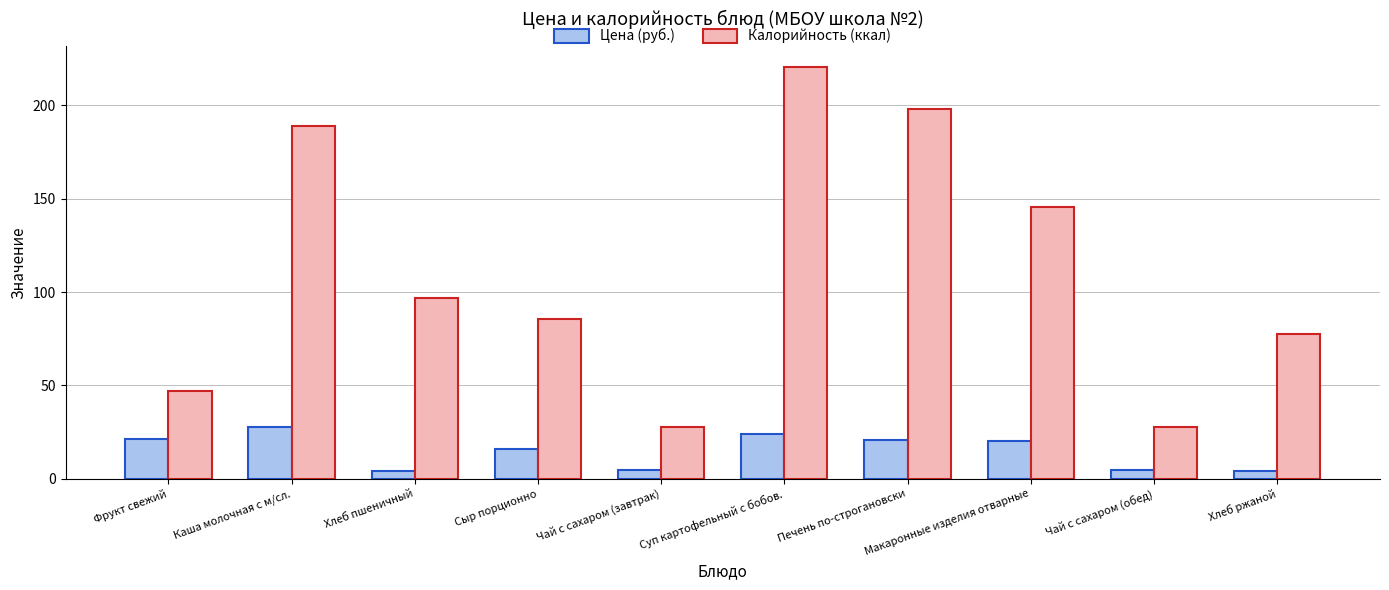

How many bars are there in each group?

2